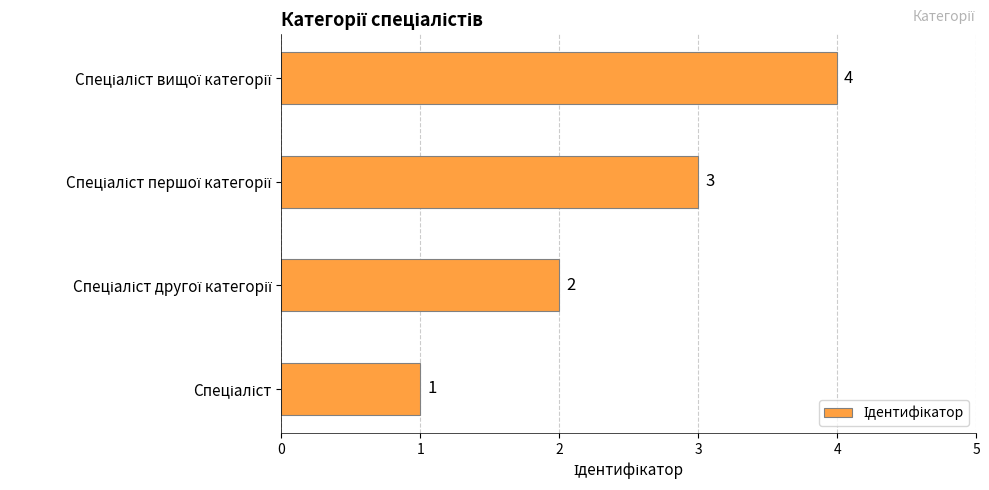

How many values are between 2 and 4?

3